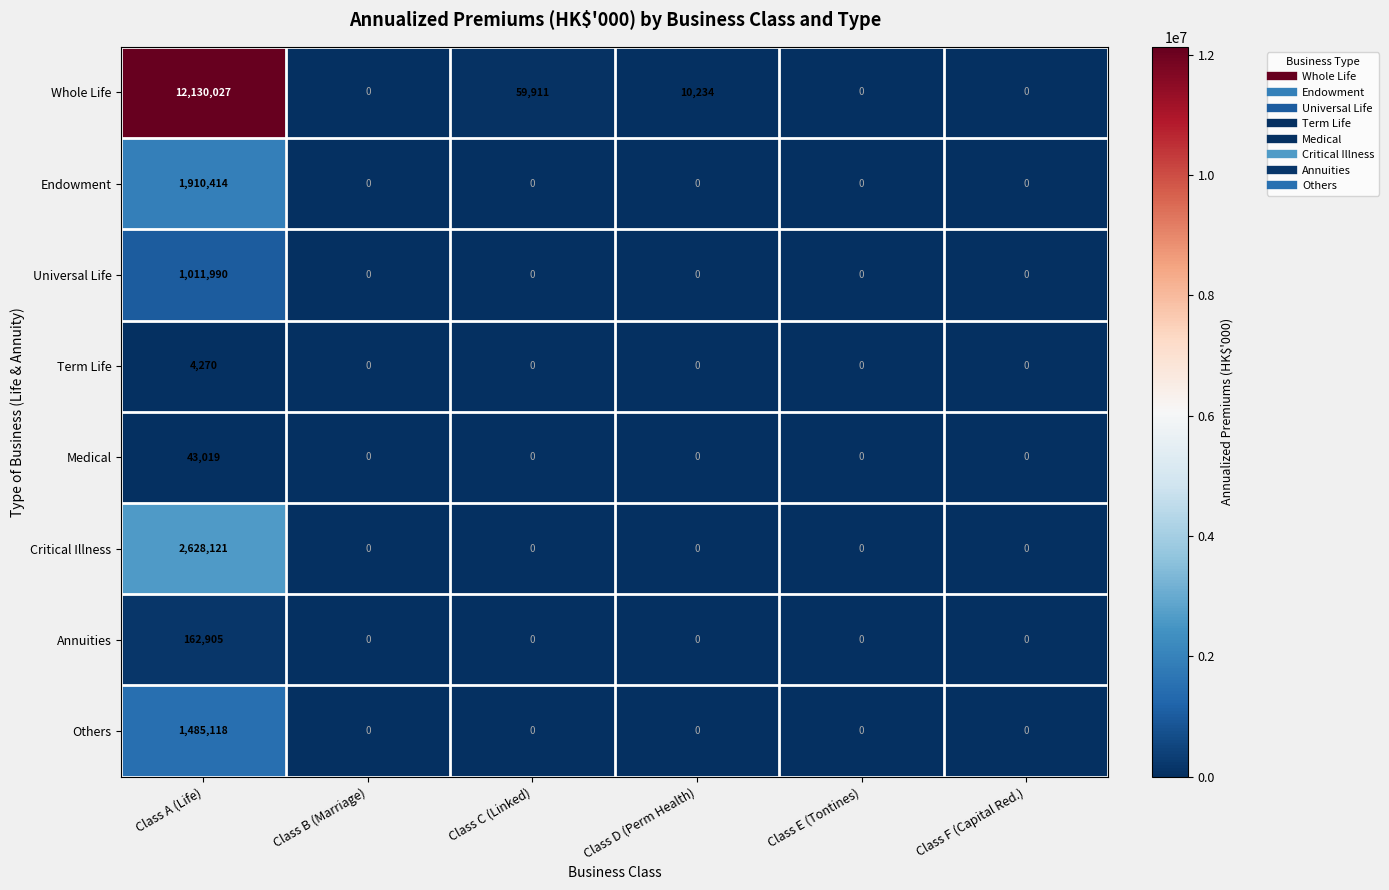

Which series has the largest range (max minus min)?

Whole Life